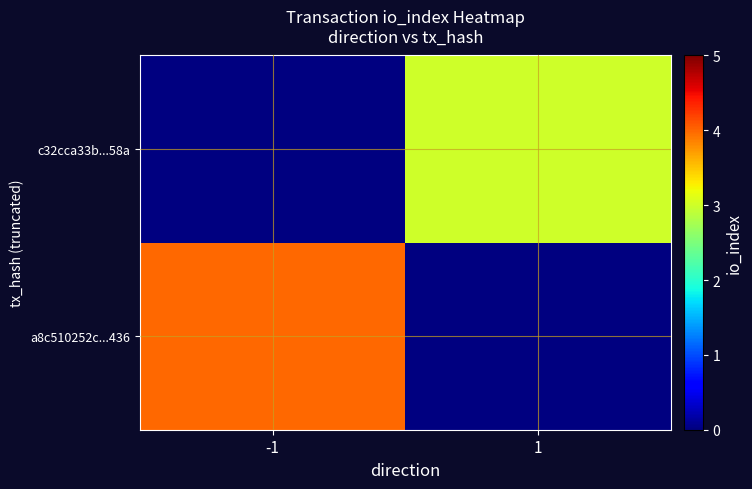

At how many categories does at least one series exceed 3?

1